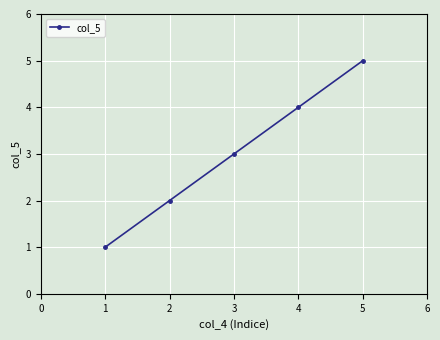

Is this an area chart (filled region under the line)?

No